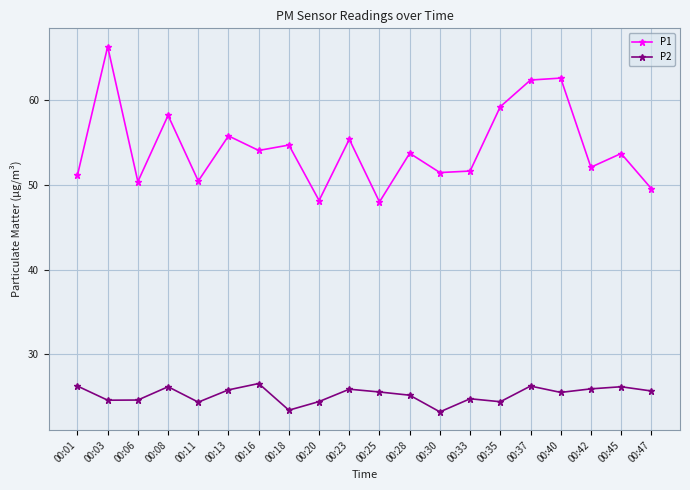

Where does the P1 series first go above 53?

00:03